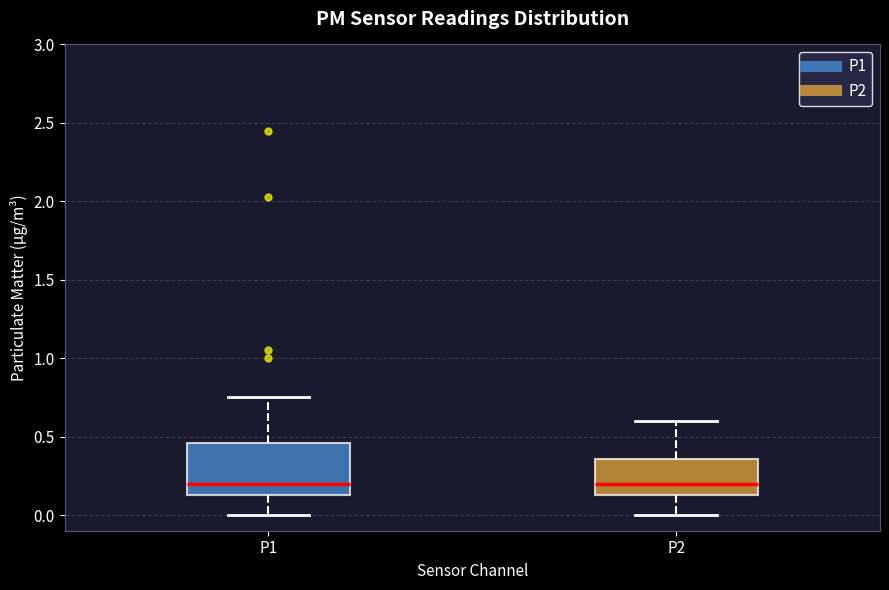

Where does the upper whisker of the box for P1 end on the y-axis? The values are not printed on the chart, so give them approximately, as read against the axis.

0.75